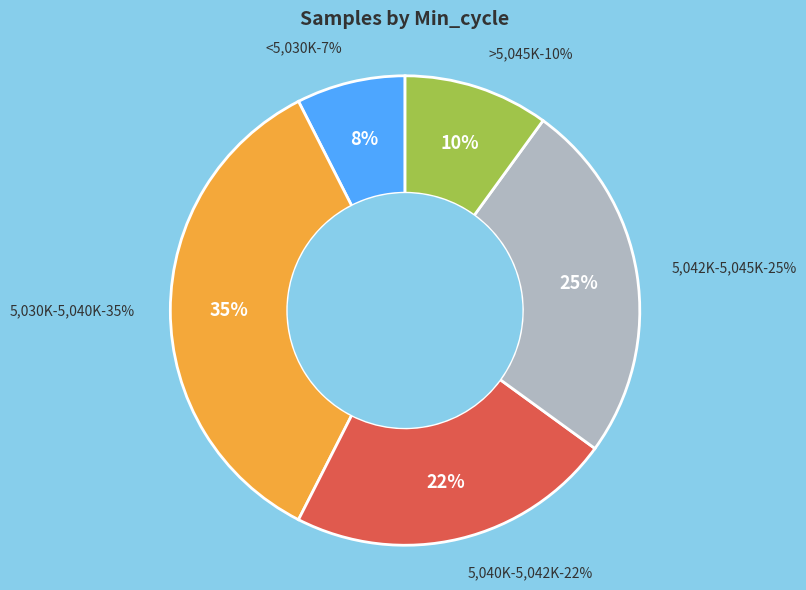

Is there any slice that represents more than half of the pie?

No